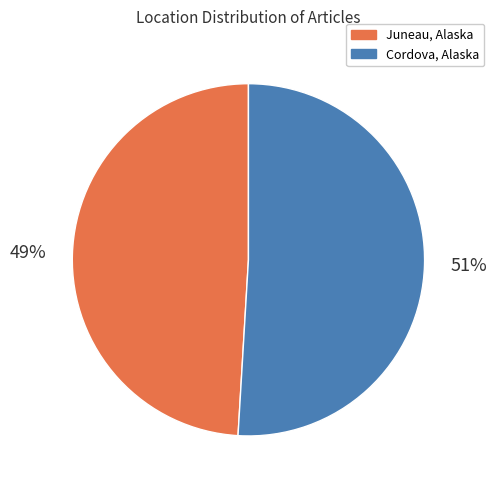

Is it true that Cordova, Alaska is 59% of the pie?

False